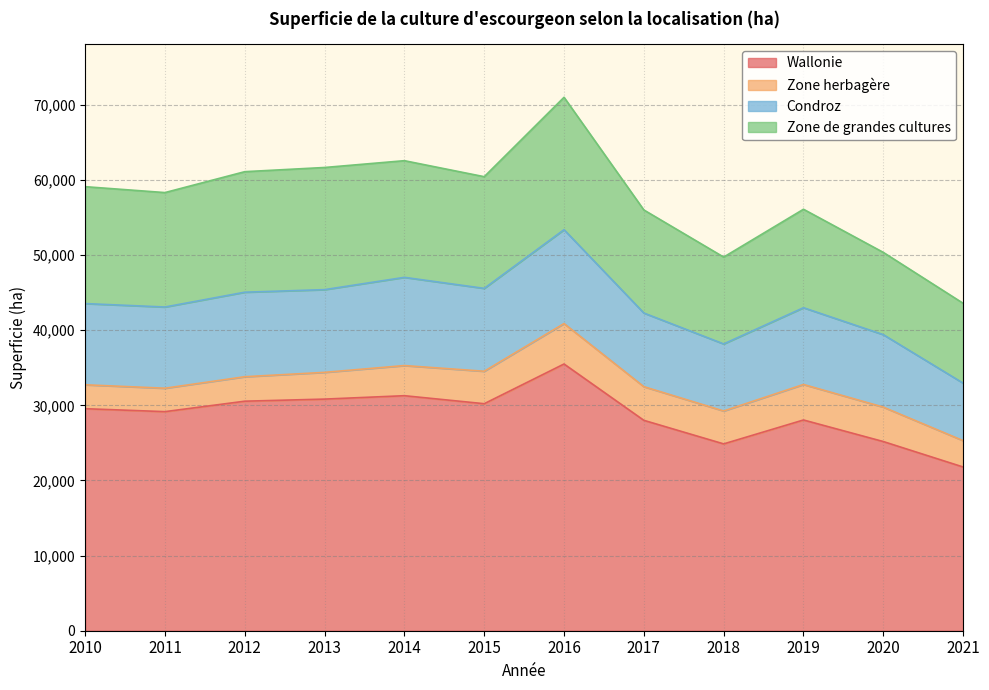

True or false: Zone de grandes cultures and Wallonie cross at least once.

False